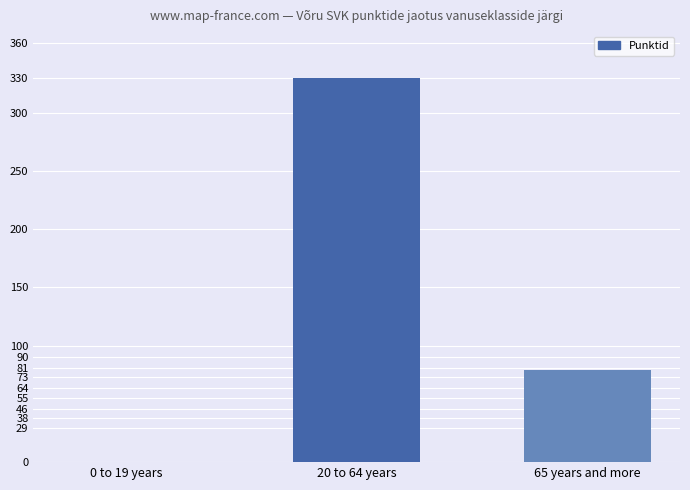

Which label corresponds to the largest value in the chart?

20 to 64 years